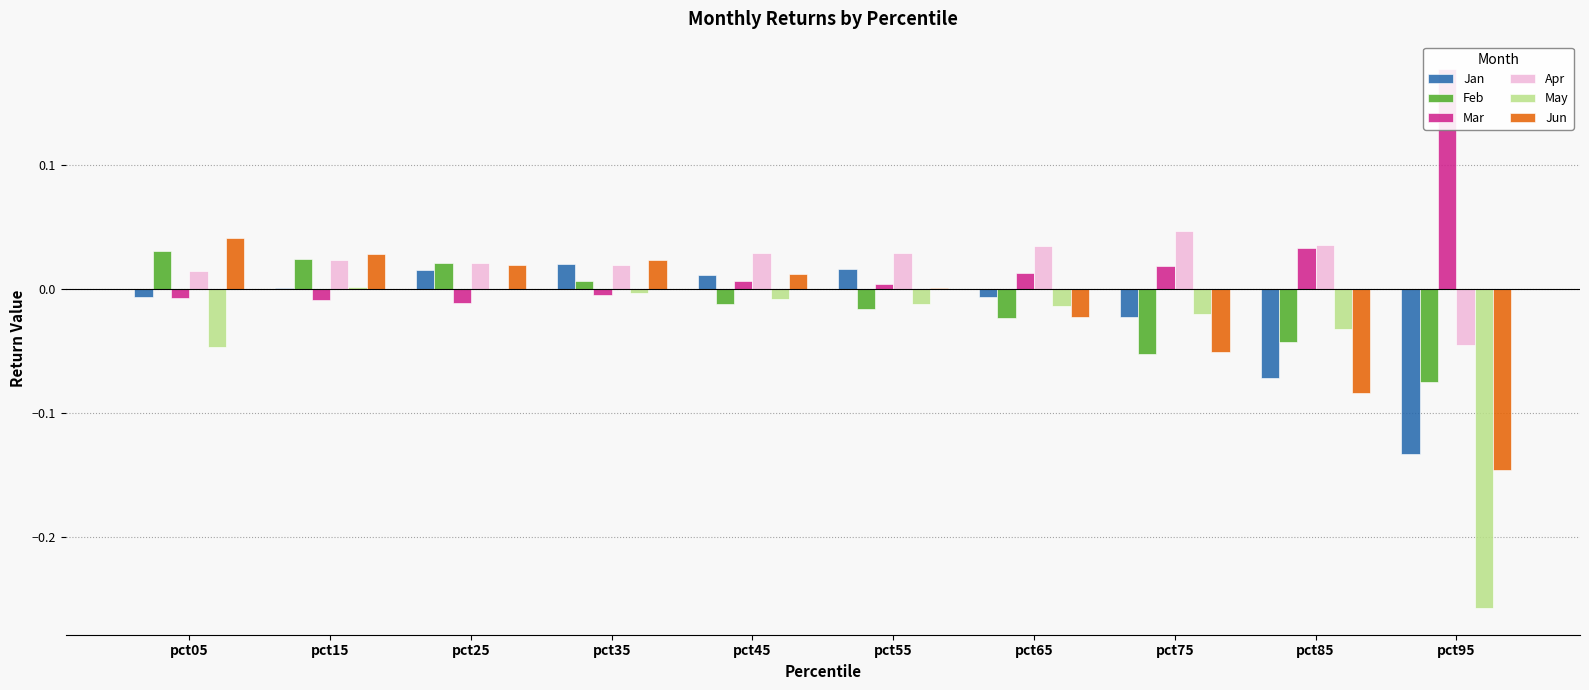

Count the number of categories in the chart.

10